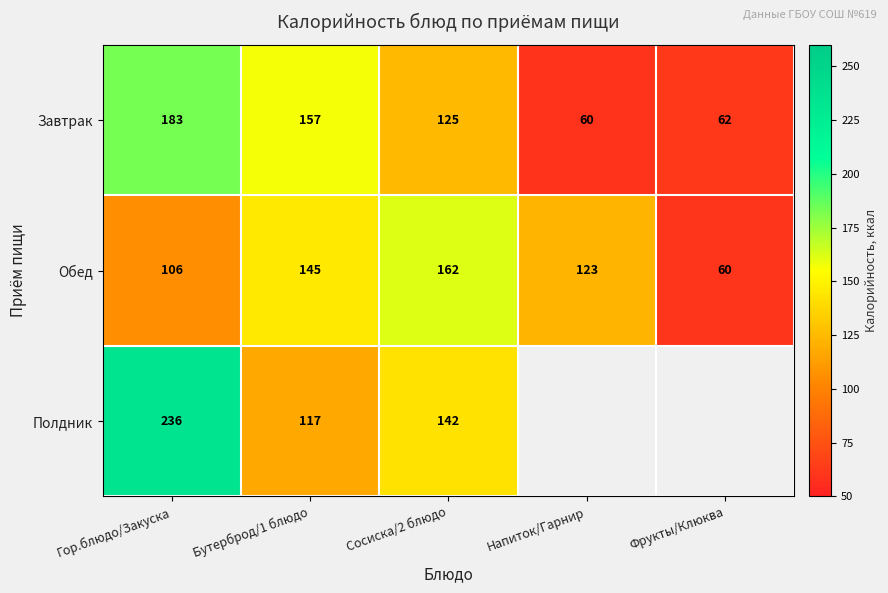

Is it true that Завтрак equals 16.8 at Фрукты/Клюква?

False